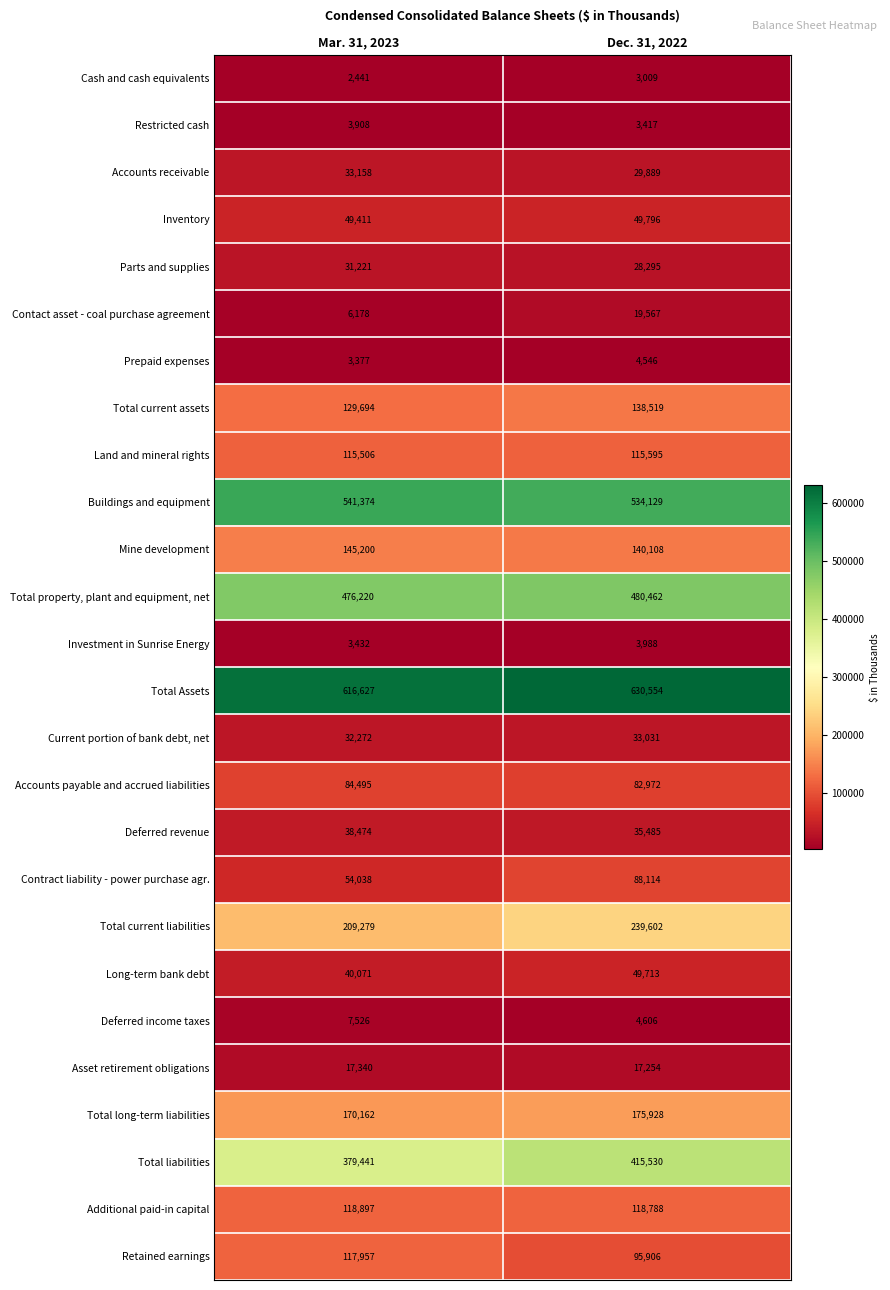

Is it true that Retained earnings equals 95906 at Dec. 31, 2022?

True